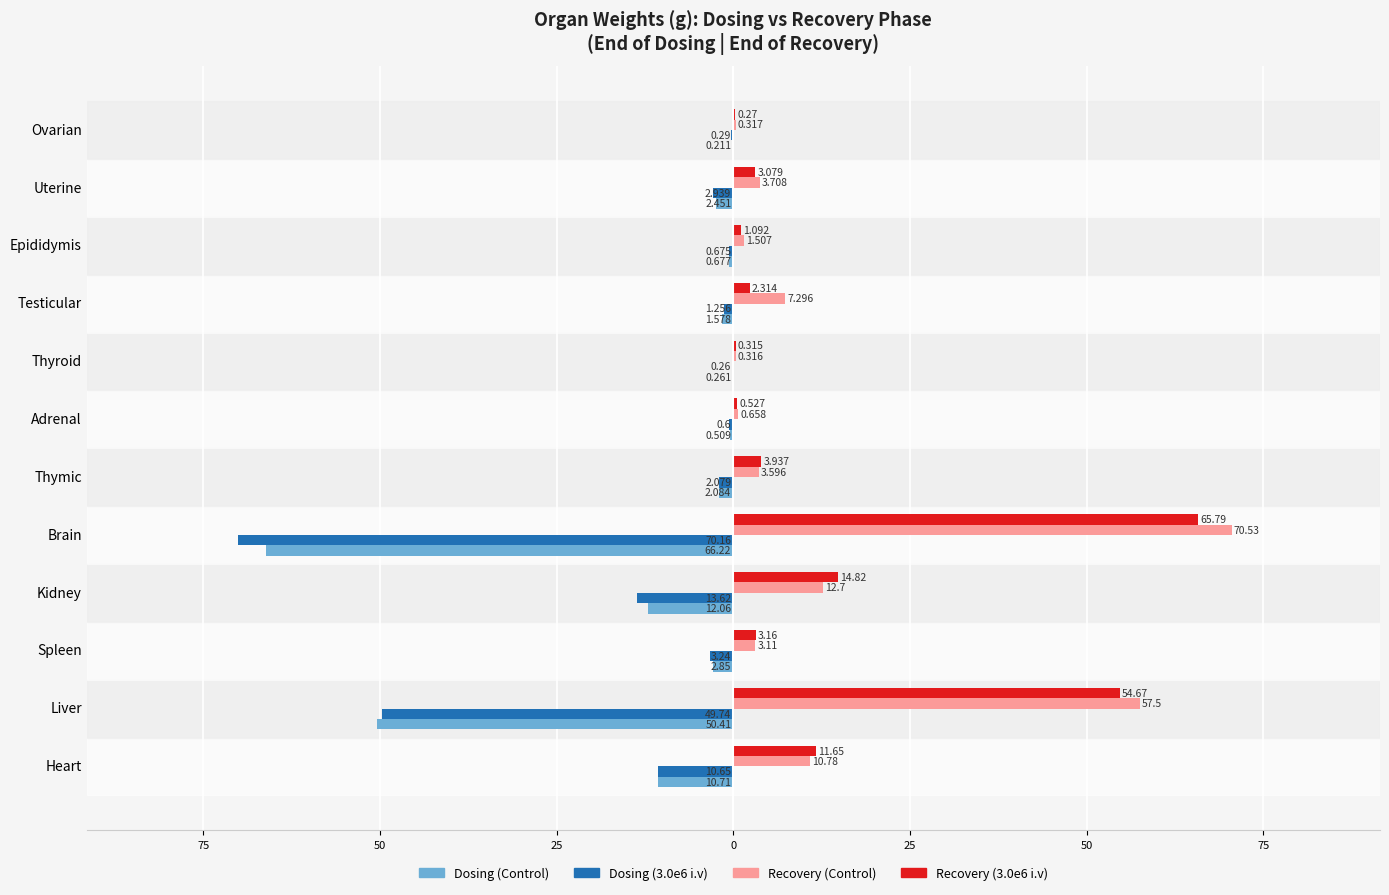

What are all the series names shown in the legend?

Dosing (Control), Dosing (3.0e6 i.v), Recovery (Control), Recovery (3.0e6 i.v)